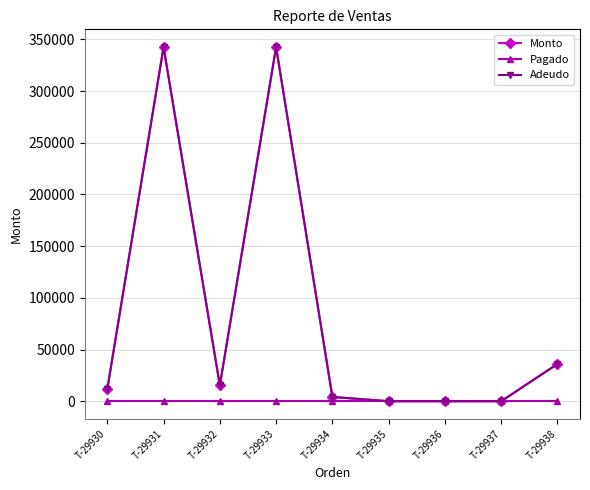

Does the chart have visible grid lines?

Yes